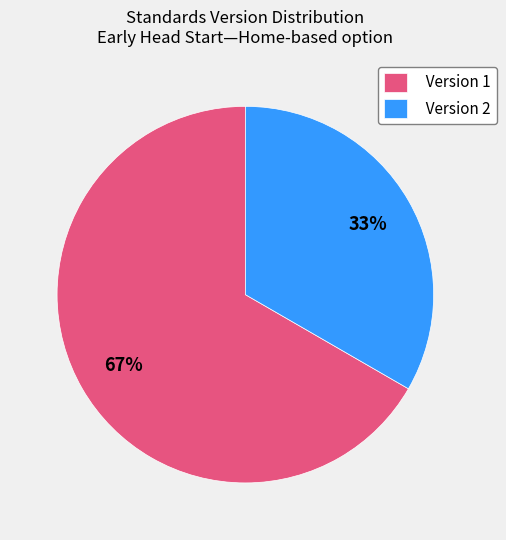

What is the smallest slice in the pie chart?

Version 2